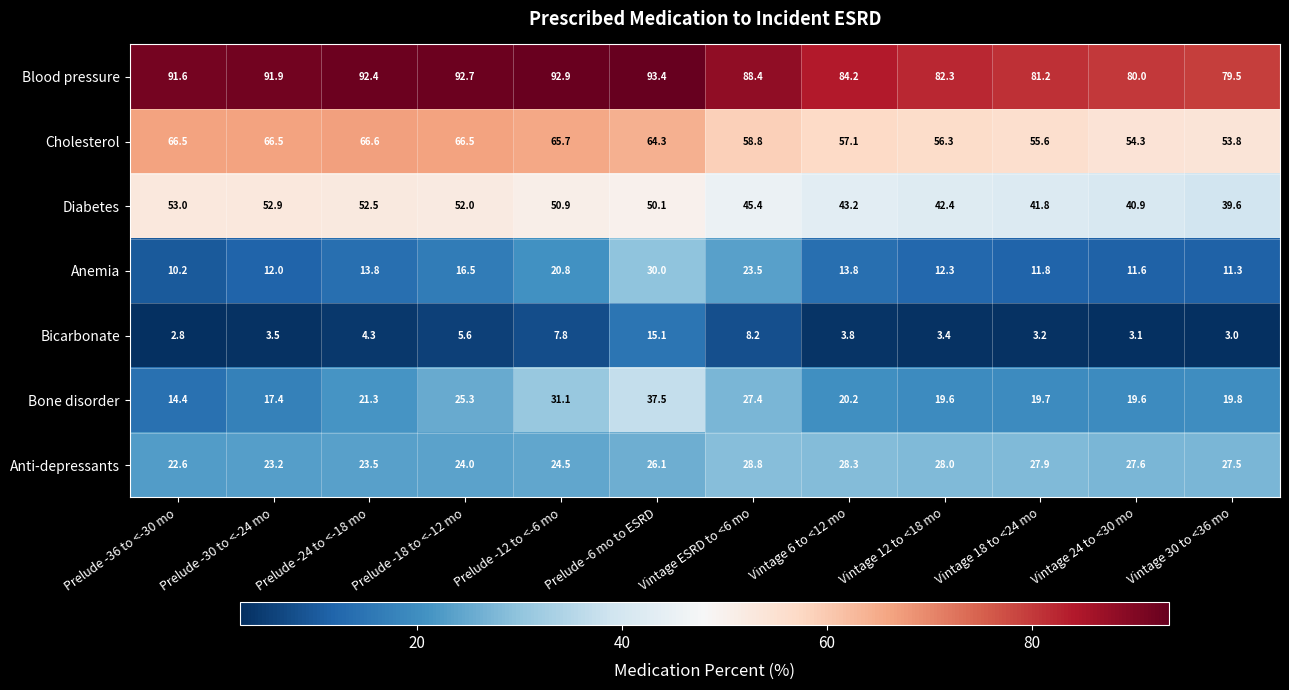

What is the difference between the Diabetes values at Prelude -36 to <-30 mo and Prelude -6 mo to ESRD?

2.9